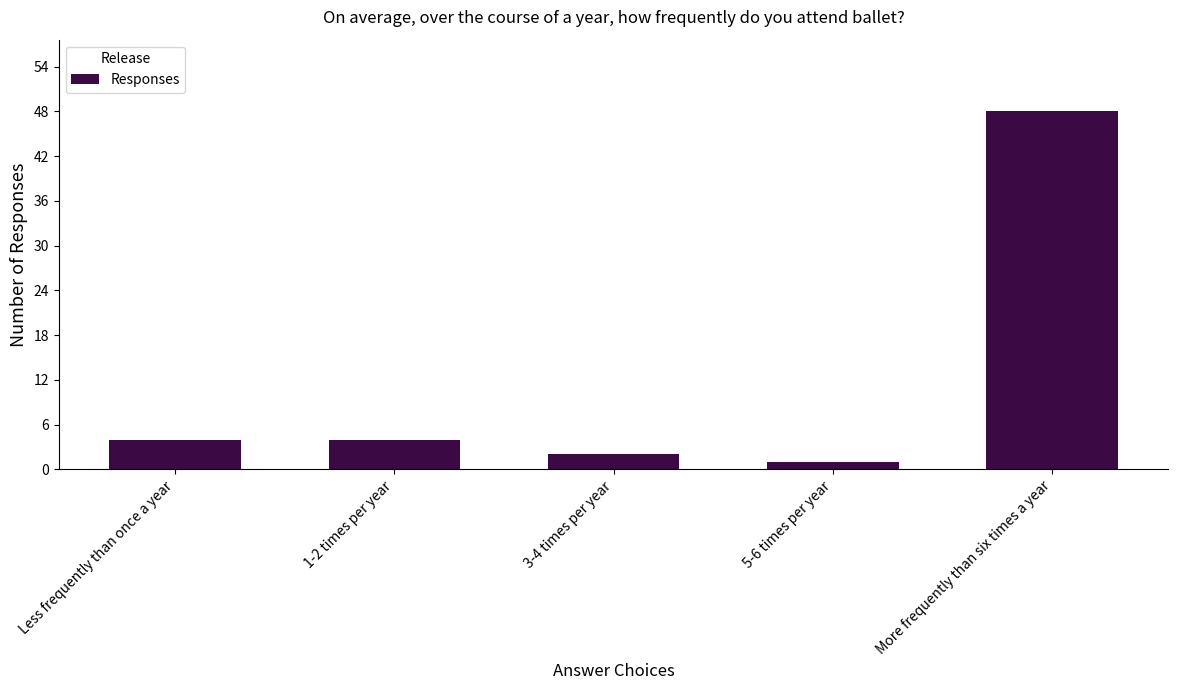

Does the chart contain any negative values?

No